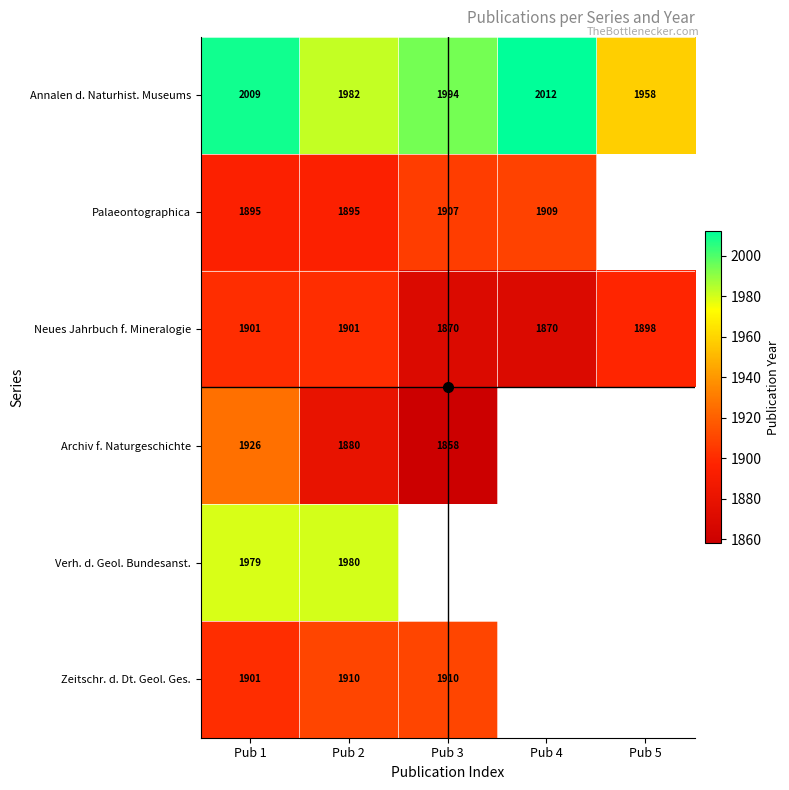

How many distinct data groups are displayed?

6